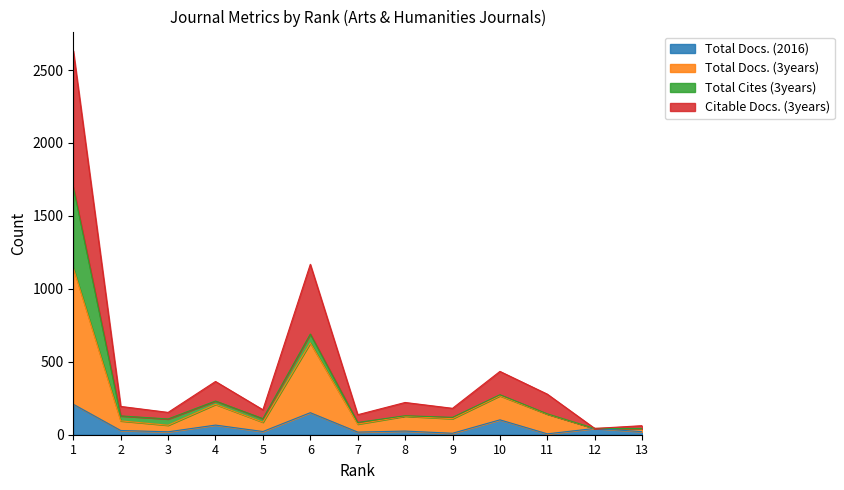

Where is Citable Docs. (3years) nearest to the value 1337?

6